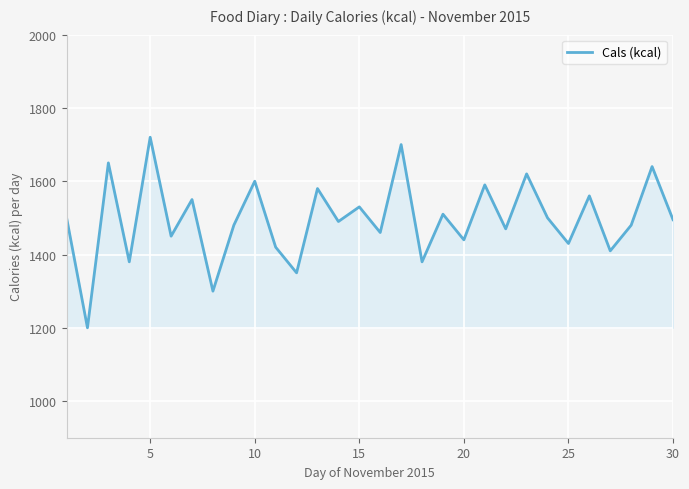

What is the difference between the second highest and second lowest values?

400